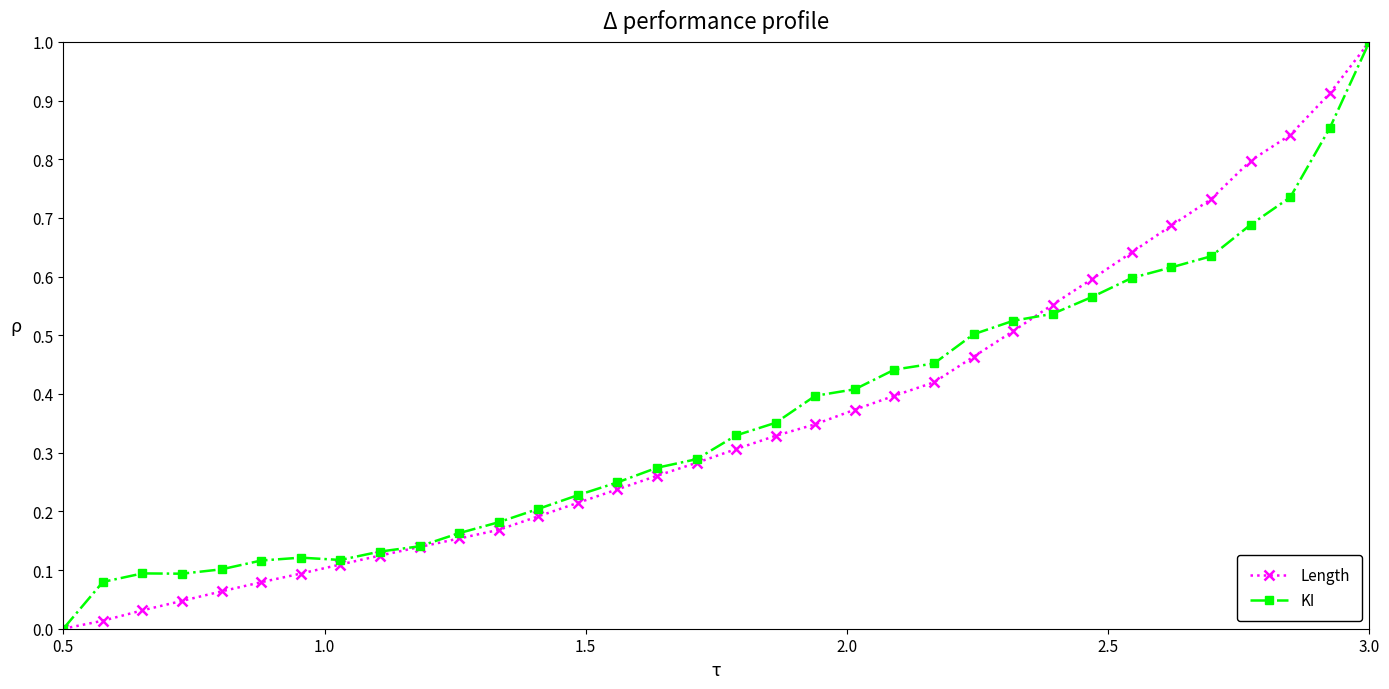

What is the maximum value for KI?

1.0